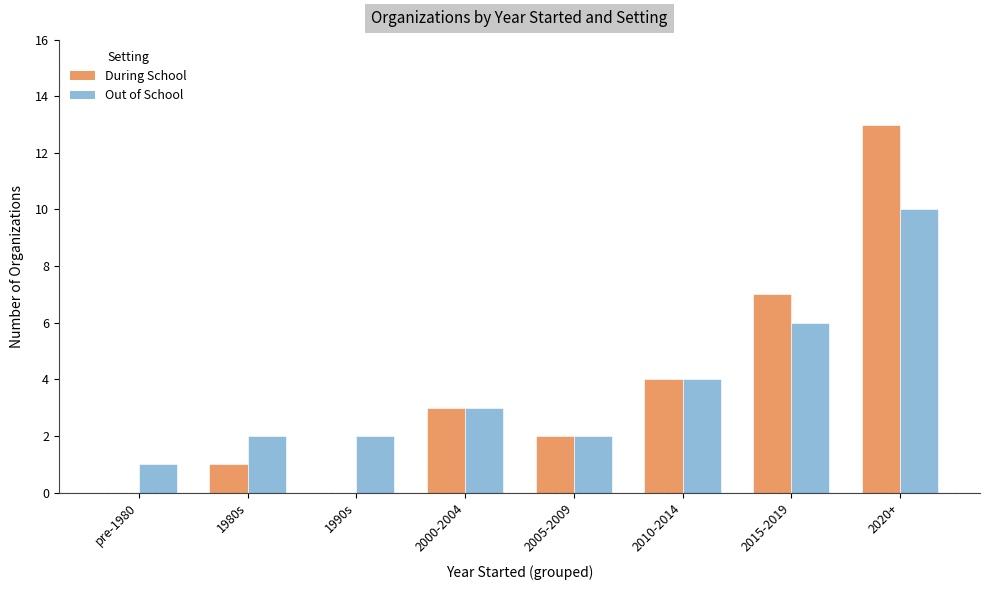

Reading left to right, transcribe all the data shown in this chart.

During School: pre-1980=0	1980s=1	1990s=0	2000-2004=3	2005-2009=2	2010-2014=4	2015-2019=7	2020+=13
Out of School: pre-1980=1	1980s=2	1990s=2	2000-2004=3	2005-2009=2	2010-2014=4	2015-2019=6	2020+=10